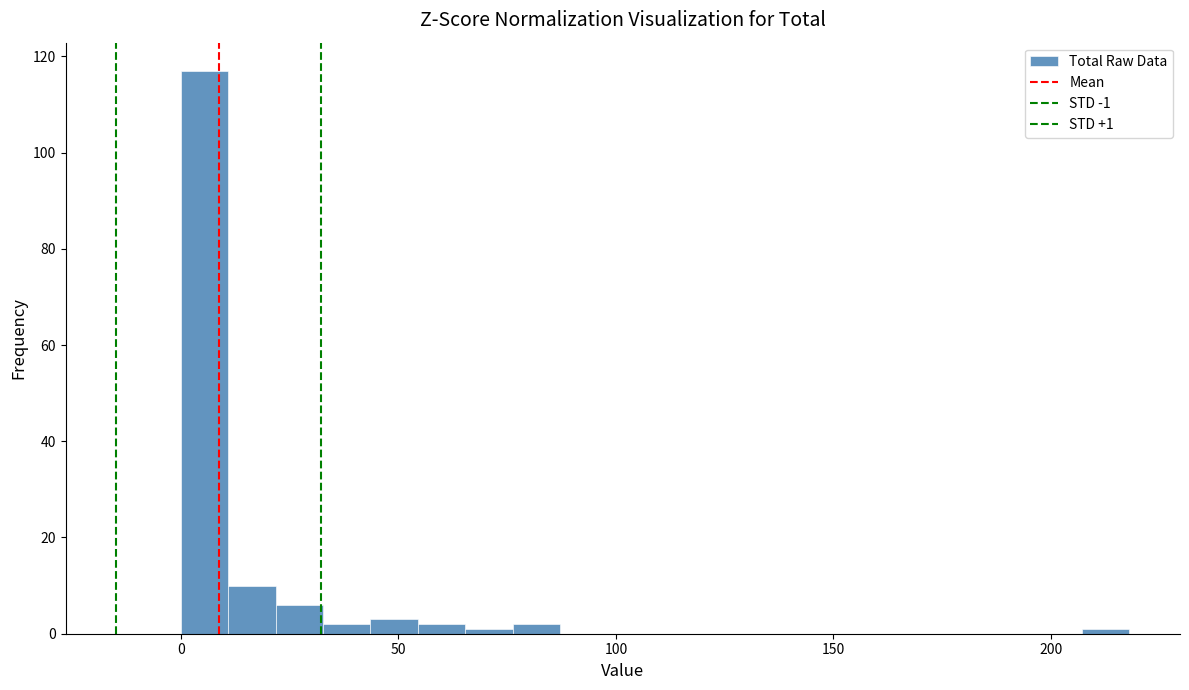

Read against the x-axis, roughly where is the centre of the tallest bar?

5